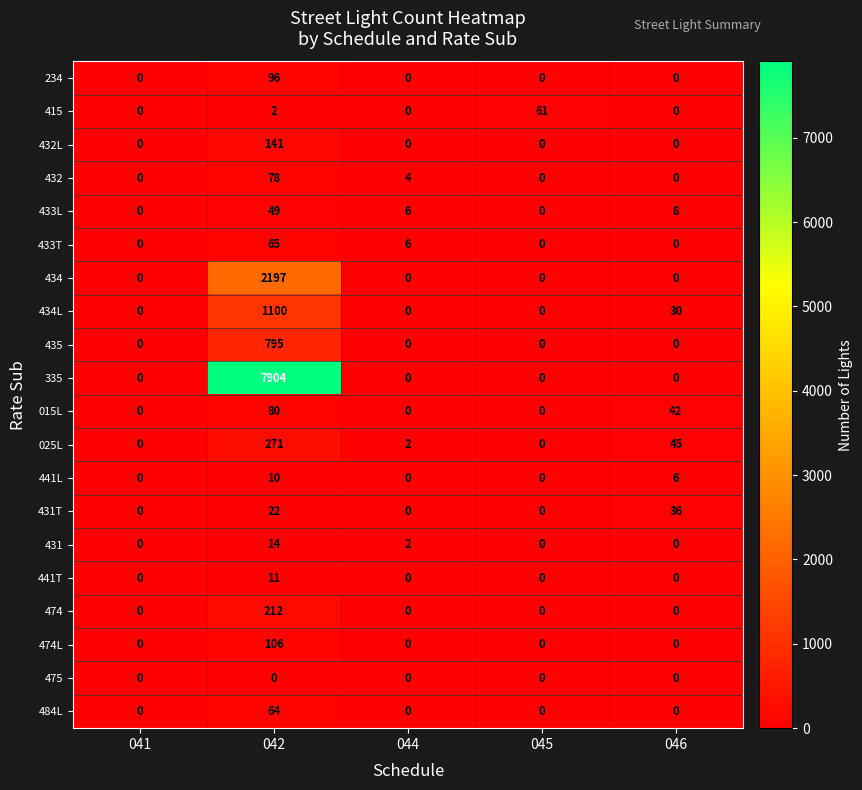

What is the difference between the second highest and second lowest values in the 433T series?

6